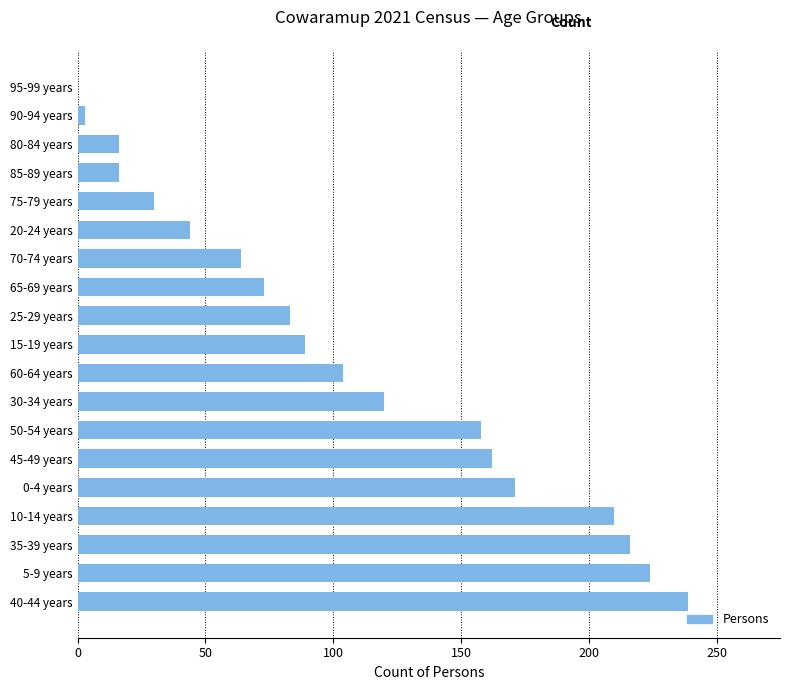

Which category has the highest value across all series?

40-44 years